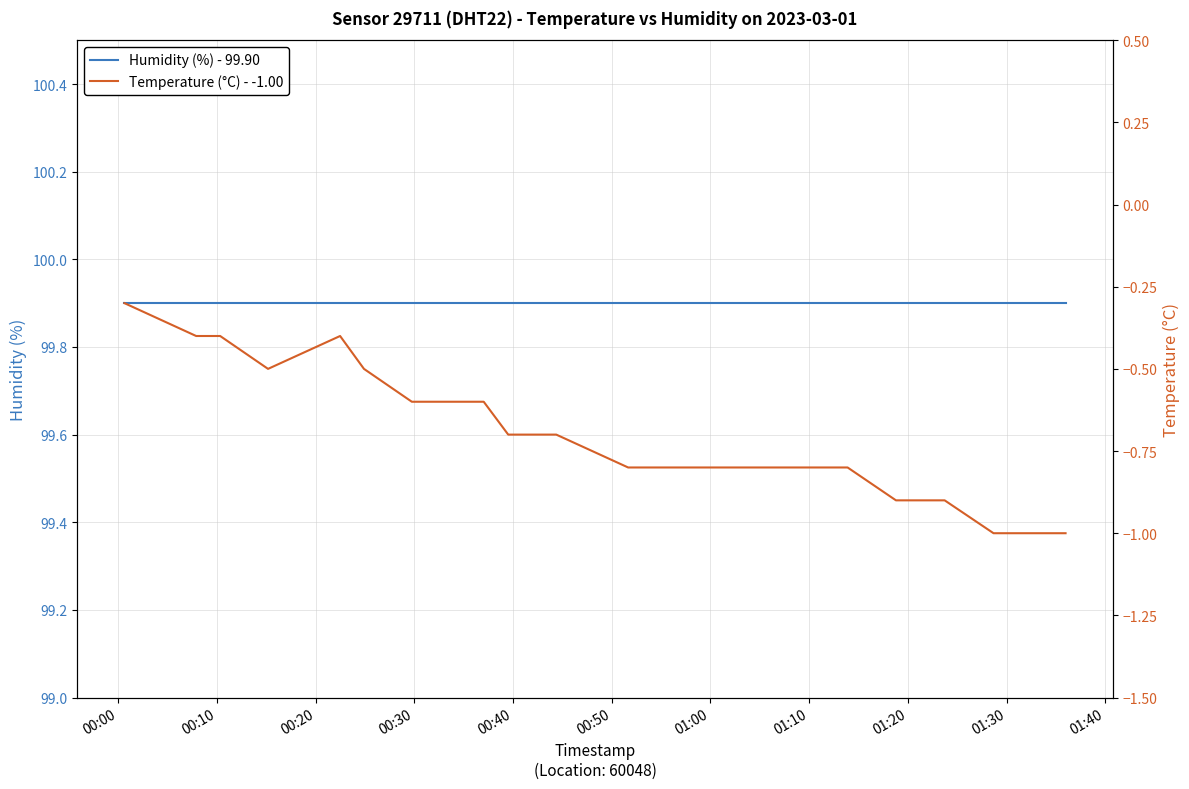

How many interior local valleys does the Temperature (°C) - -1.00 series have?

1